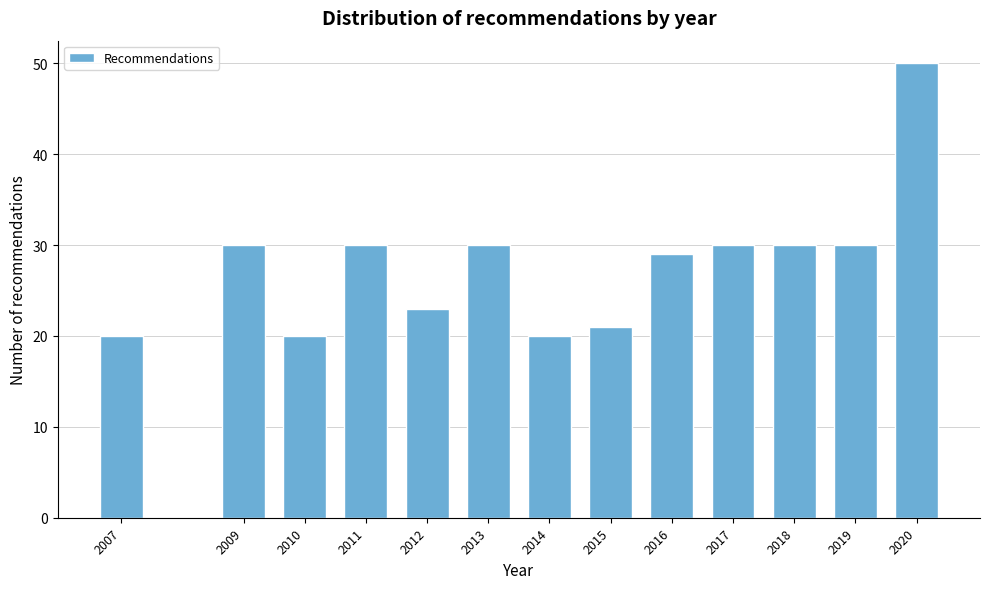

Reading right to left, extract all data points from this chart.

50	30	30	30	29	21	20	30	23	30	20	30	20